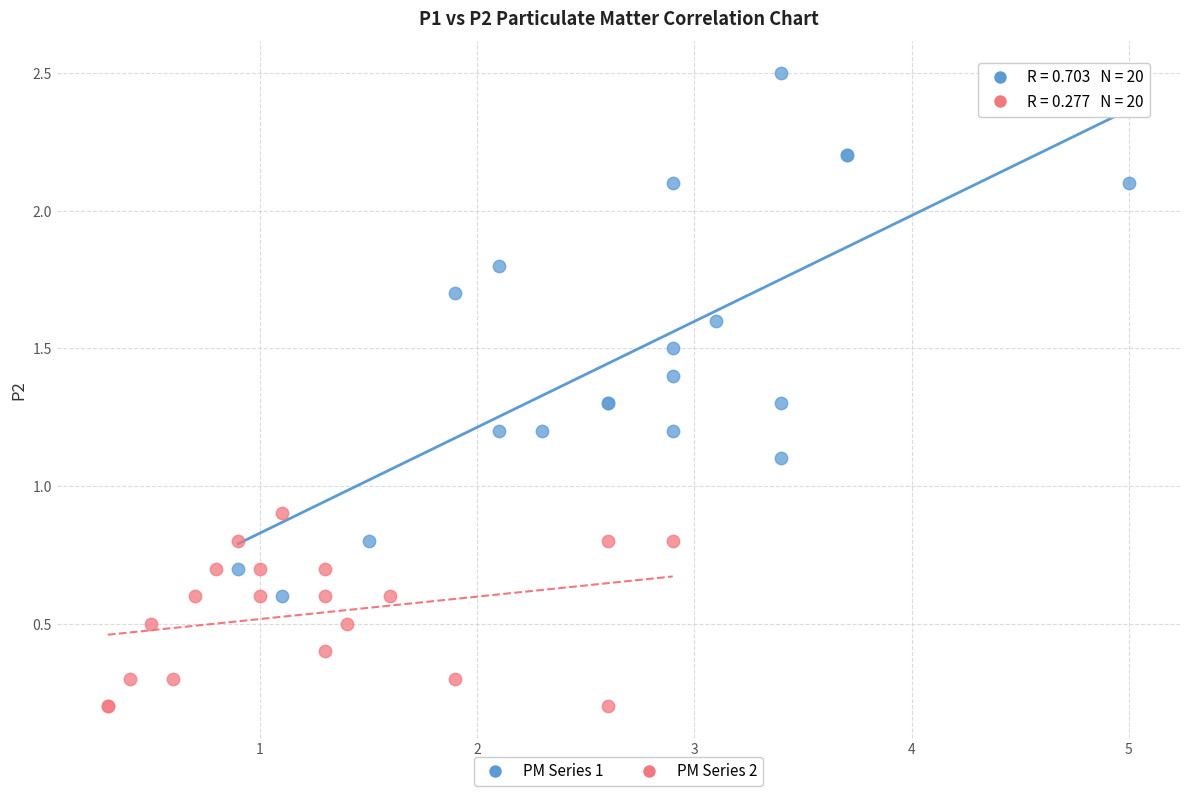

Which series has the widest spread of Y values?

PM Series 1